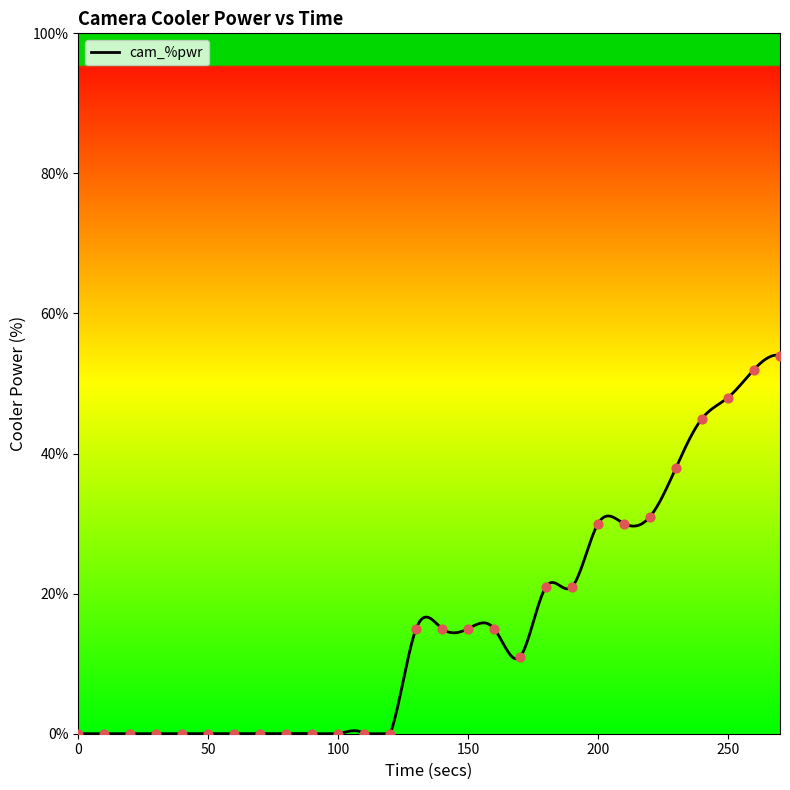

Between 140 and 210, which is larger?

210